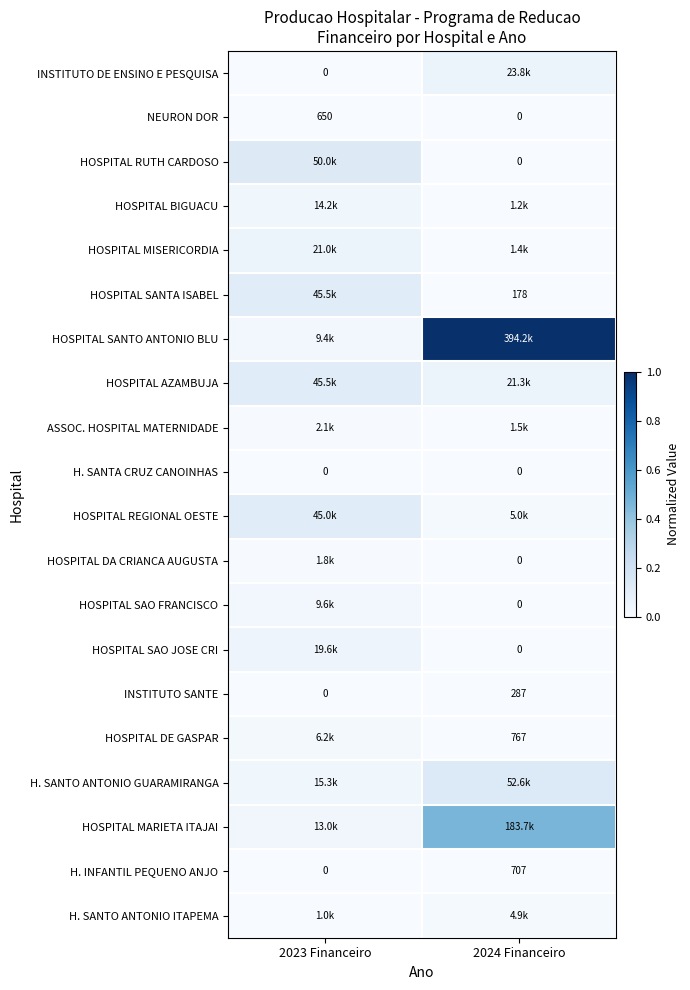

The HOSPITAL RUTH CARDOSO series shows 0.0 at 2024 Financeiro. True or false?

True